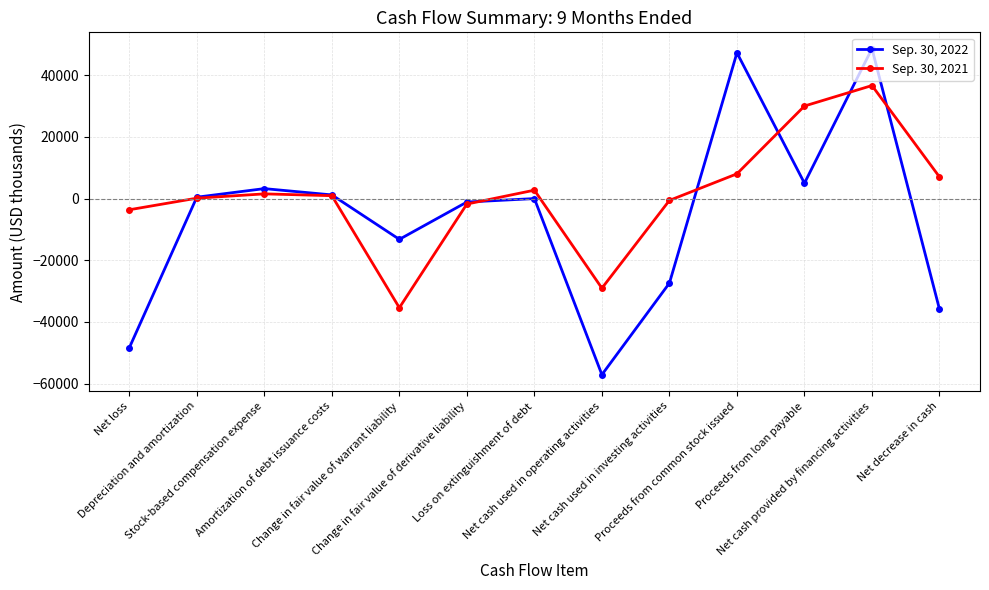

How many interior local peaks does the Sep. 30, 2022 series have?

4